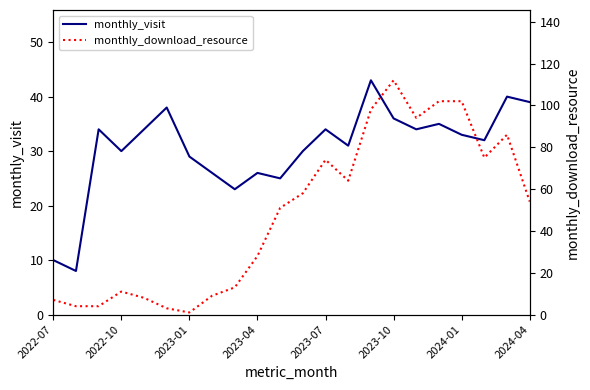

At how many categories does at least one series exceed 29?

16